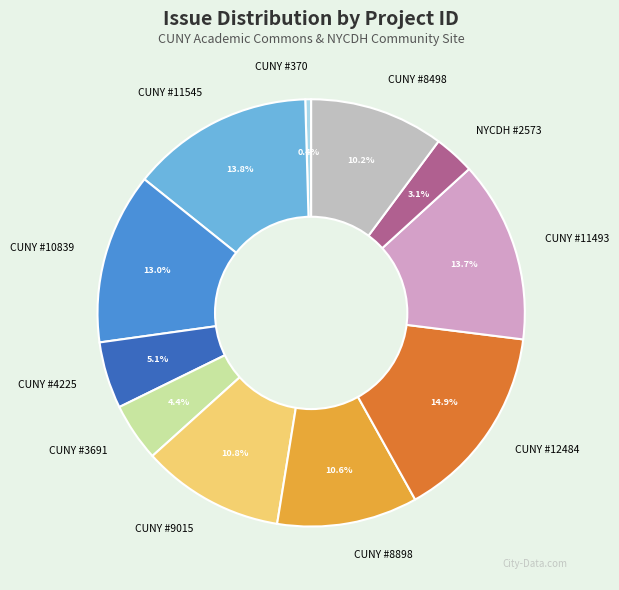

What is the ratio of the value at NYCDH #2573 to the value at CUNY #370?

7.0